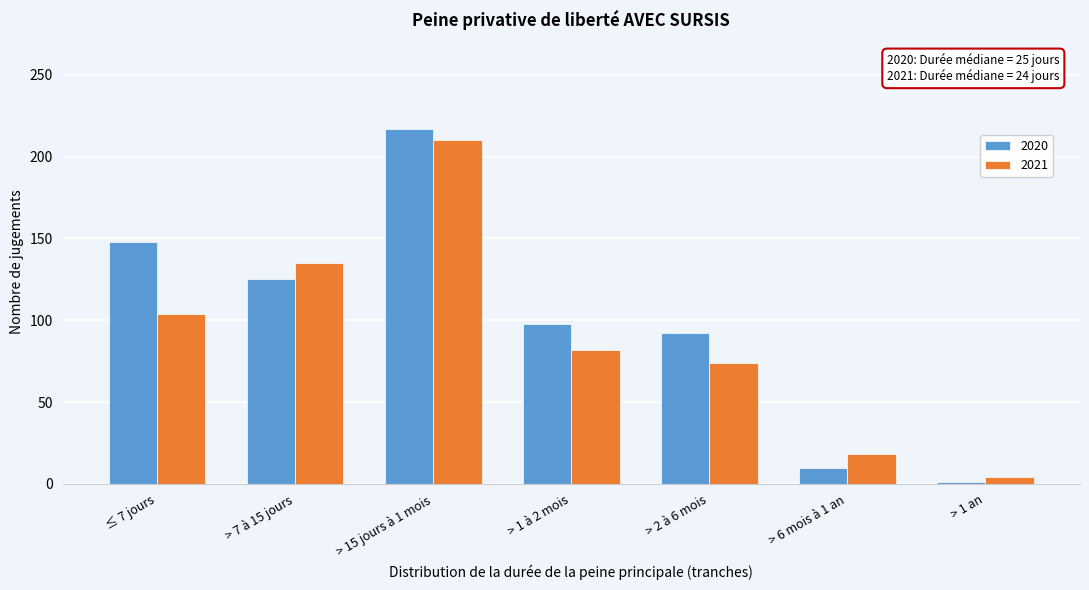

Reading right to left, extract all data points from this chart.

2020: > 1 an=1	> 6 mois à 1 an=10	> 2 à 6 mois=92	> 1 à 2 mois=98	> 15 jours à 1 mois=217	> 7 à 15 jours=125	≤ 7 jours=148
2021: > 1 an=4	> 6 mois à 1 an=18	> 2 à 6 mois=74	> 1 à 2 mois=82	> 15 jours à 1 mois=210	> 7 à 15 jours=135	≤ 7 jours=104